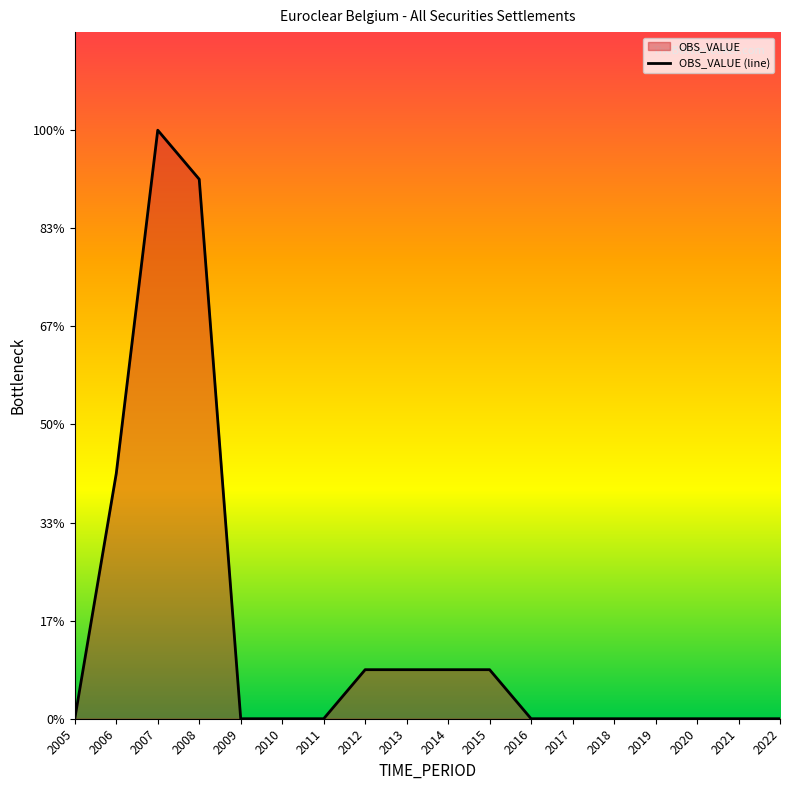

What is the sum of the values at 2006 and 2008?

16